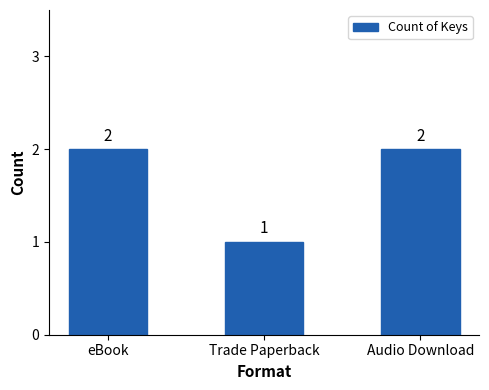

What is the difference between the maximum and minimum values?

1